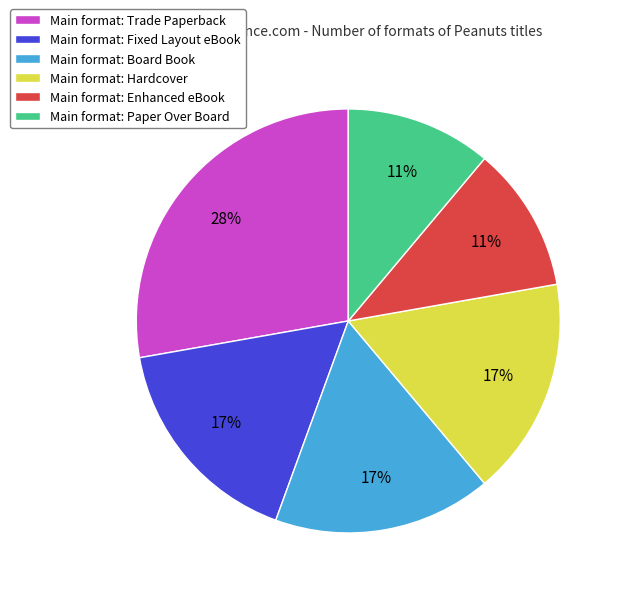

True or false: Main format: Fixed Layout eBook accounts for 17% of the total.

True